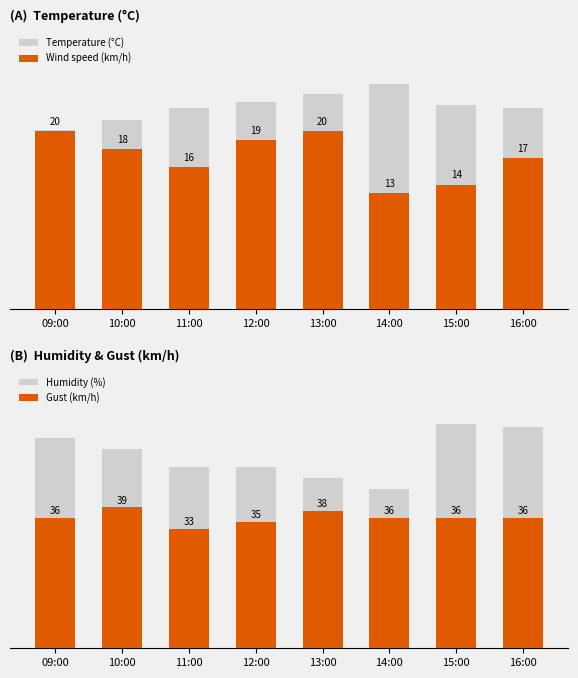

What is the average value of the Wind speed (km/h) series?

17.1